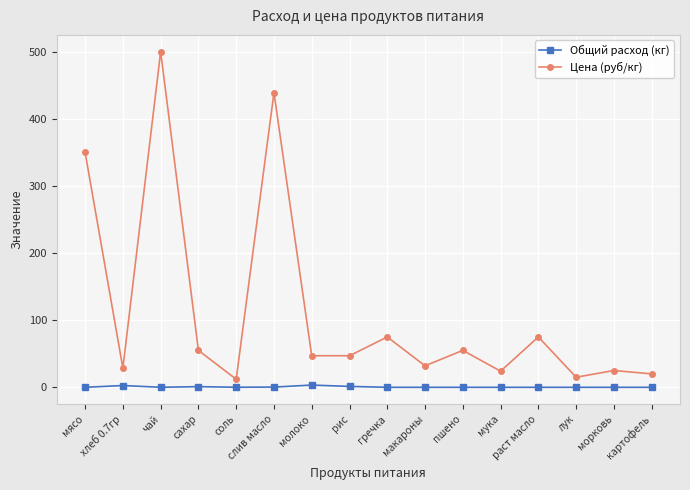

True or false: Цена (руб/кг) and Общий расход (кг) intersect in this chart.

False